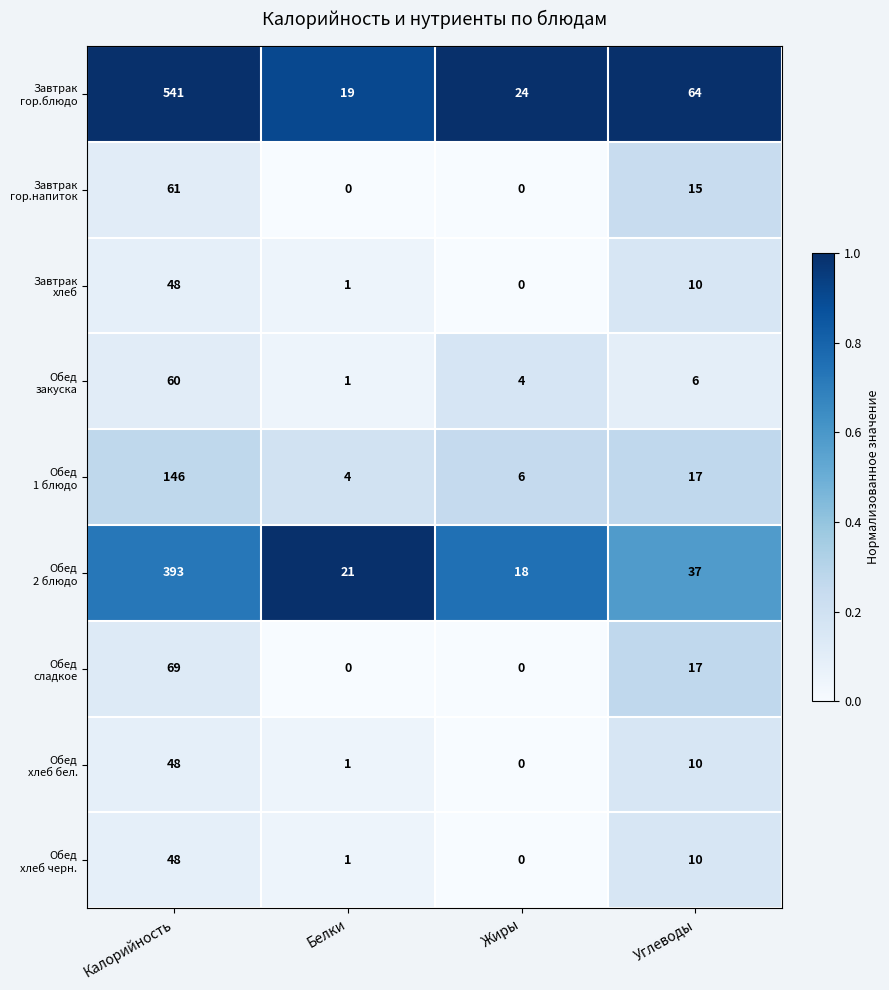

At which category is the sum across all series the highest?

Калорийность